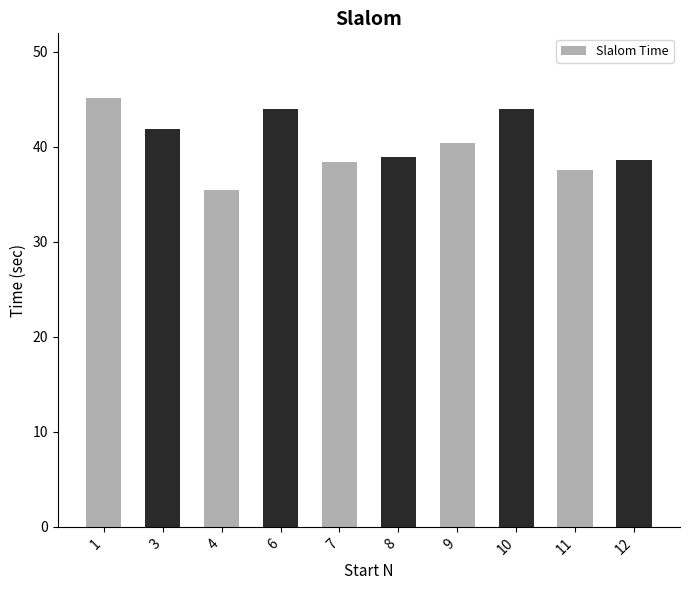

What is the value of the 4th bar from the left?

44.0